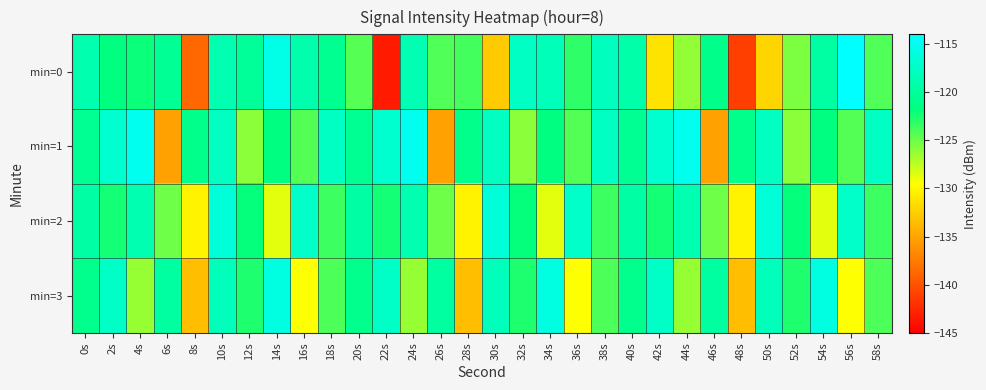

Reading right to left, what are all the values shown in this chart?

min=0: 58s=-124.2	56s=-114.0	54s=-119.6	52s=-125.5	50s=-132.0	48s=-141.1	46s=-121.1	44s=-126.2	42s=-131.2	40s=-119.2	38s=-117.9	36s=-123.2	34s=-118.3	32s=-117.7	30s=-132.6	28s=-123.8	26s=-124.2	24s=-118.6	22s=-143.3	20s=-124.4	18s=-120.7	16s=-119.0	14s=-115.6	12s=-120.3	10s=-118.7	8s=-138.6	6s=-120.5	4s=-122.1	2s=-121.7	0s=-118.9
min=1: 58s=-117.6	56s=-124.3	54s=-121.7	52s=-126.0	50s=-117.8	48s=-121.1	46s=-135.1	44s=-115.0	42s=-117.0	40s=-120.6	38s=-117.6	36s=-124.3	34s=-121.7	32s=-126.0	30s=-117.8	28s=-121.1	26s=-135.1	24s=-115.0	22s=-117.0	20s=-120.6	18s=-117.6	16s=-124.3	14s=-121.7	12s=-126.0	10s=-117.8	8s=-121.1	6s=-135.1	4s=-115.0	2s=-117.0	0s=-120.6
min=2: 58s=-123.6	56s=-117.3	54s=-128.7	52s=-121.9	50s=-116.4	48s=-130.2	46s=-125.1	44s=-118.8	42s=-122.3	40s=-119.5	38s=-123.6	36s=-117.3	34s=-128.7	32s=-121.9	30s=-116.4	28s=-130.2	26s=-125.1	24s=-118.8	22s=-122.3	20s=-119.5	18s=-123.6	16s=-117.3	14s=-128.7	12s=-121.9	10s=-116.4	8s=-130.2	6s=-125.1	4s=-118.8	2s=-122.3	0s=-119.5
min=3: 58s=-124.1	56s=-129.5	54s=-115.9	52s=-122.7	50s=-118.2	48s=-133.4	46s=-119.8	44s=-126.3	42s=-117.5	40s=-121.0	38s=-124.1	36s=-129.5	34s=-115.9	32s=-122.7	30s=-118.2	28s=-133.4	26s=-119.8	24s=-126.3	22s=-117.5	20s=-121.0	18s=-124.1	16s=-129.5	14s=-115.9	12s=-122.7	10s=-118.2	8s=-133.4	6s=-119.8	4s=-126.3	2s=-117.5	0s=-121.0